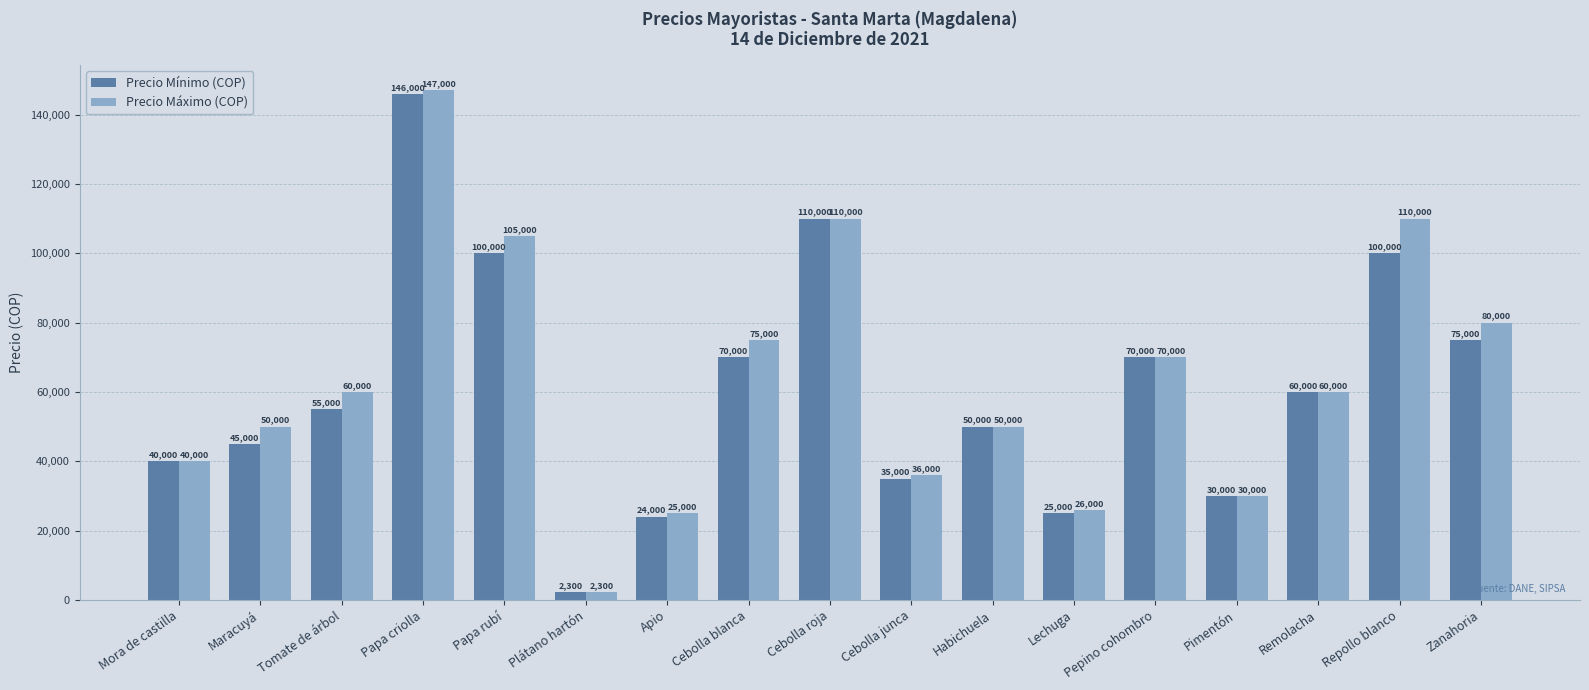

Is the value of Precio Máximo (COP) at Cebolla blanca greater than the value of Precio Mínimo (COP) at Apio?

Yes